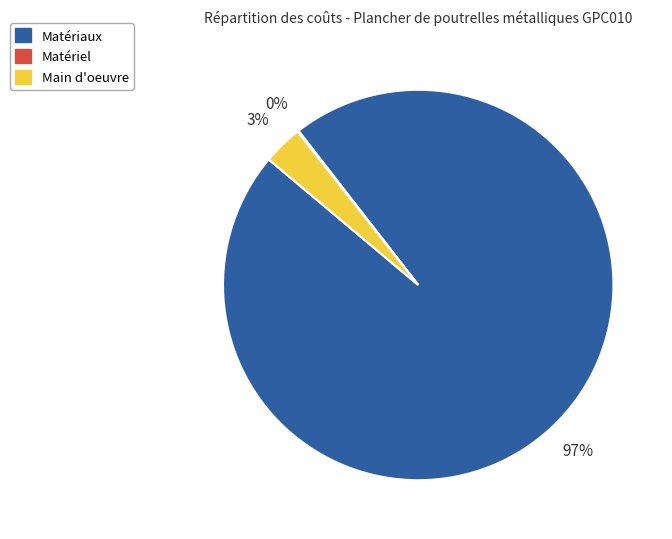

What is the largest slice in the pie chart?

Matériaux